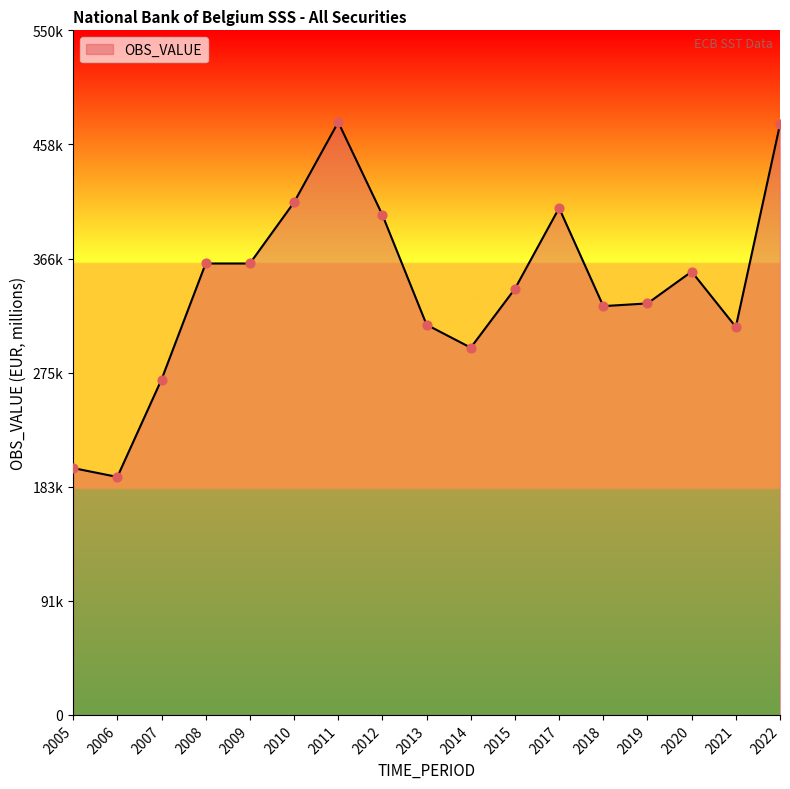

Is this an area chart (filled region under the line)?

Yes